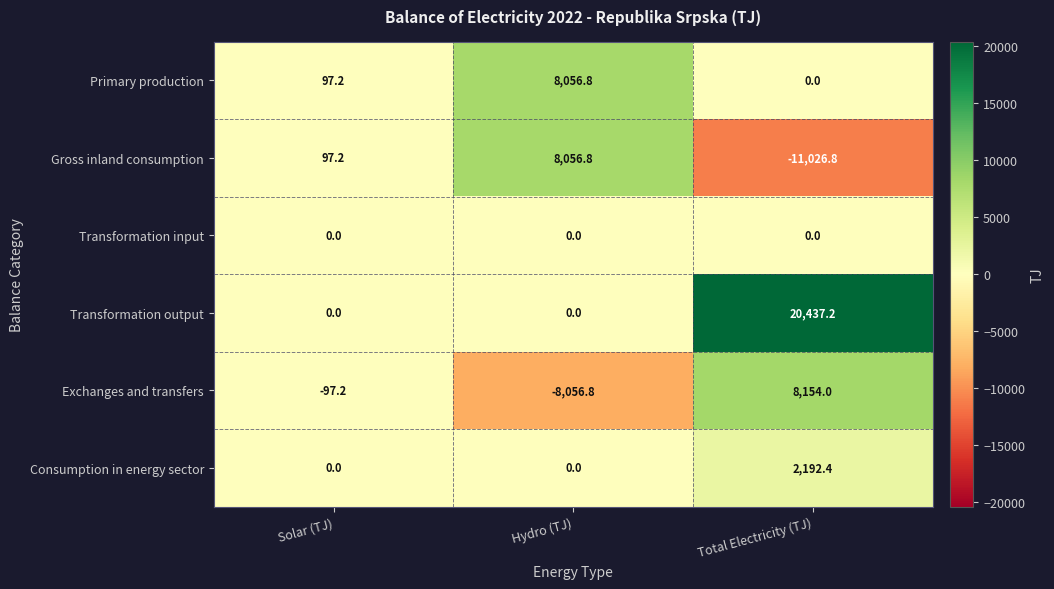

Reading right to left, list all the values displayed in this chart.

Primary production: Total Electricity (TJ)=0.0	Hydro (TJ)=8056.8	Solar (TJ)=97.2
Gross inland consumption: Total Electricity (TJ)=-11026.8	Hydro (TJ)=8056.8	Solar (TJ)=97.2
Transformation input: Total Electricity (TJ)=0.0	Hydro (TJ)=0.0	Solar (TJ)=0.0
Transformation output: Total Electricity (TJ)=20437.2	Hydro (TJ)=0.0	Solar (TJ)=0.0
Exchanges and transfers: Total Electricity (TJ)=8154.0	Hydro (TJ)=-8056.8	Solar (TJ)=-97.2
Consumption in energy sector: Total Electricity (TJ)=2192.4	Hydro (TJ)=0.0	Solar (TJ)=0.0